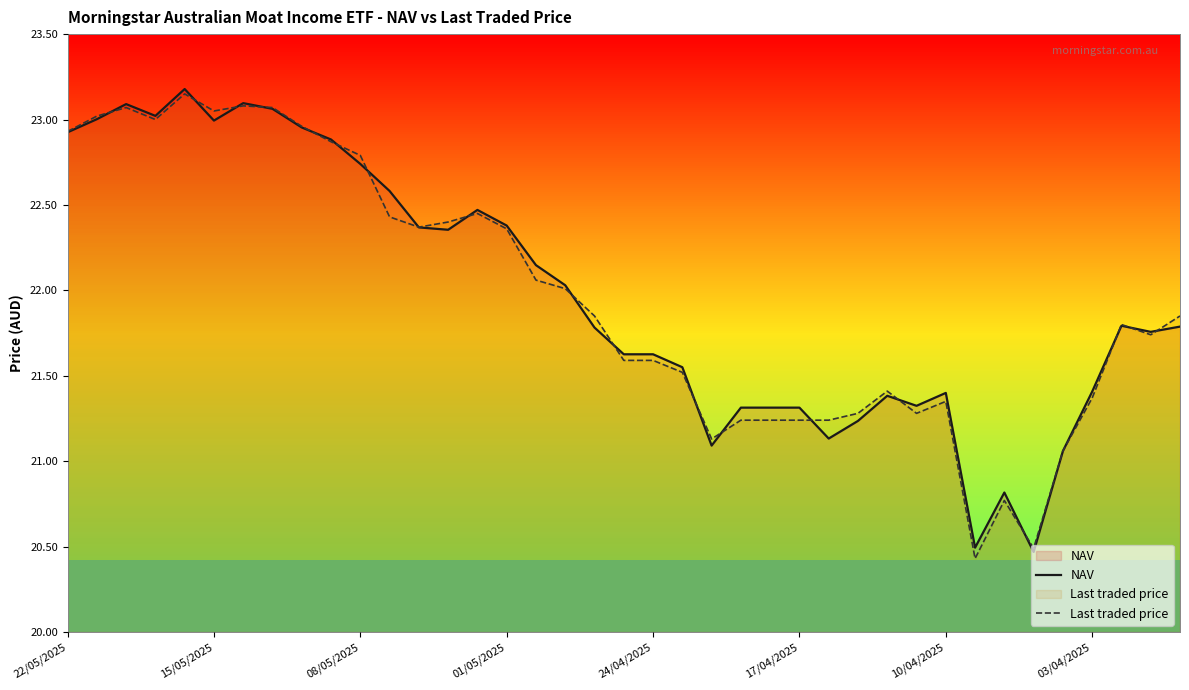

List the series in order of their peak value, highest first.

NAV, Last traded price